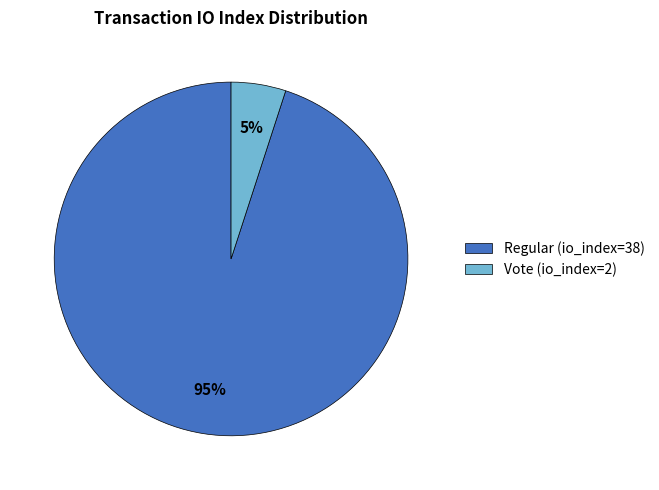

True or false: Vote (io_index=2) accounts for 5% of the total.

True